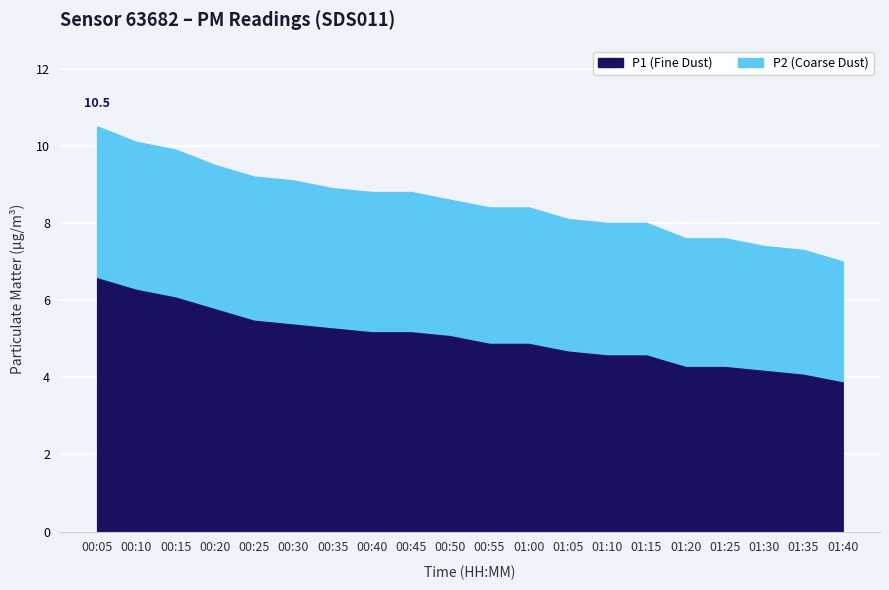

Does the chart display data point markers on the line(s)?

No